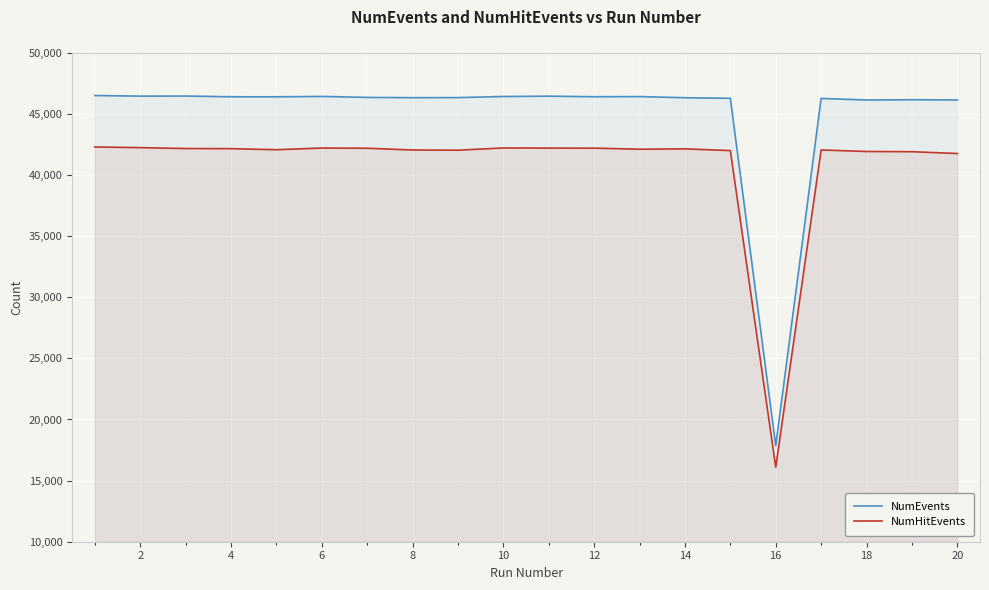

What is the value of the NumEvents point at the 12th from the left?

46399